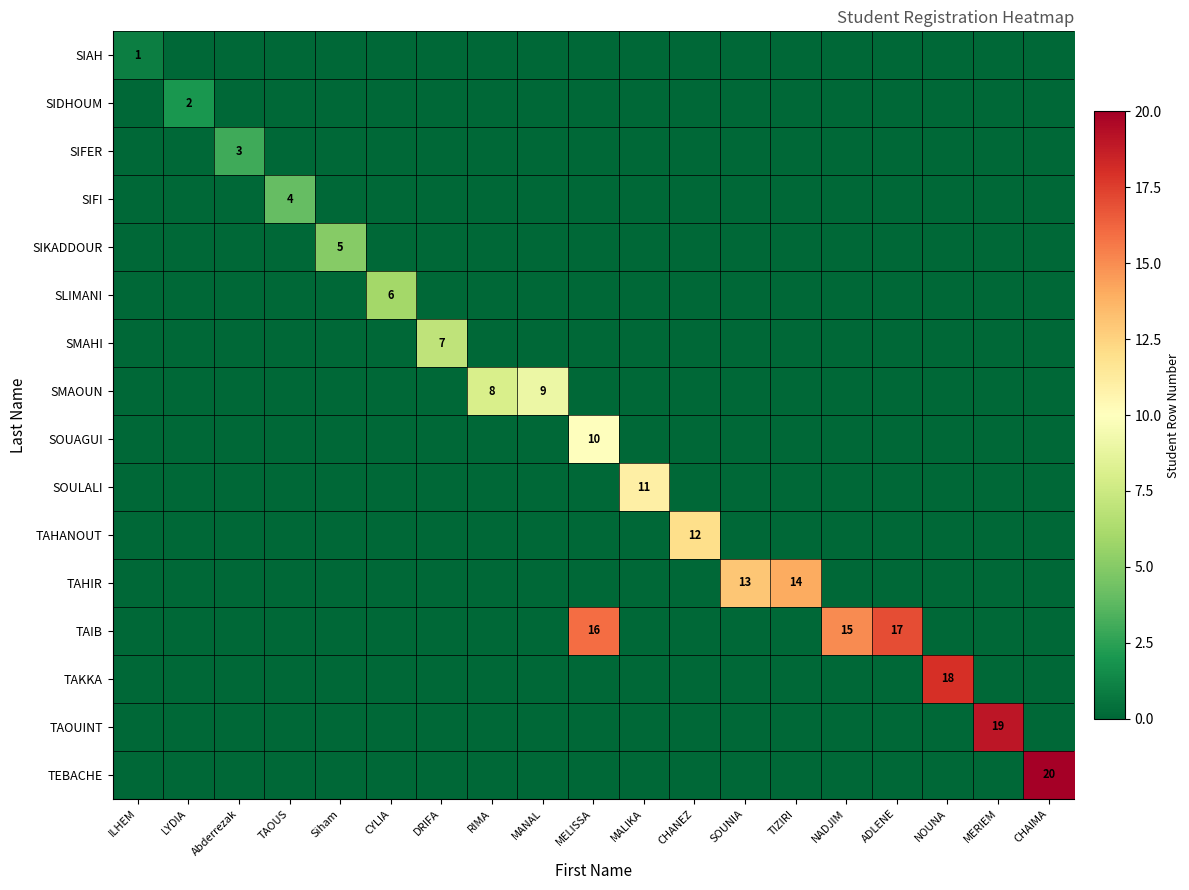

True or false: SOUAGUI has a value of 18 at MELISSA.

False